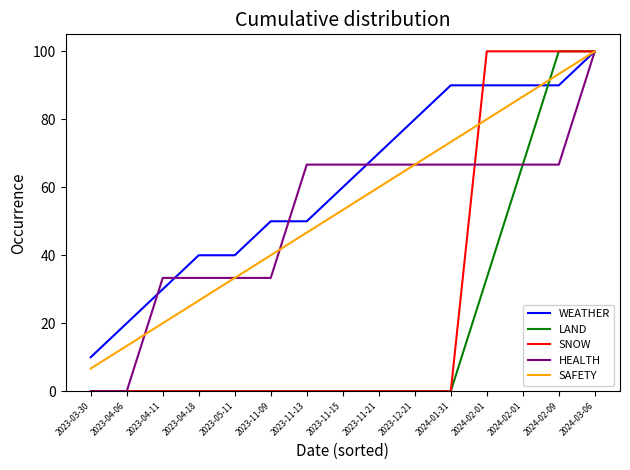

What are all the series names shown in the legend?

WEATHER, LAND, SNOW, HEALTH, SAFETY